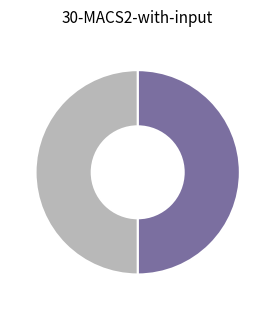

Does any single category account for the majority?

No